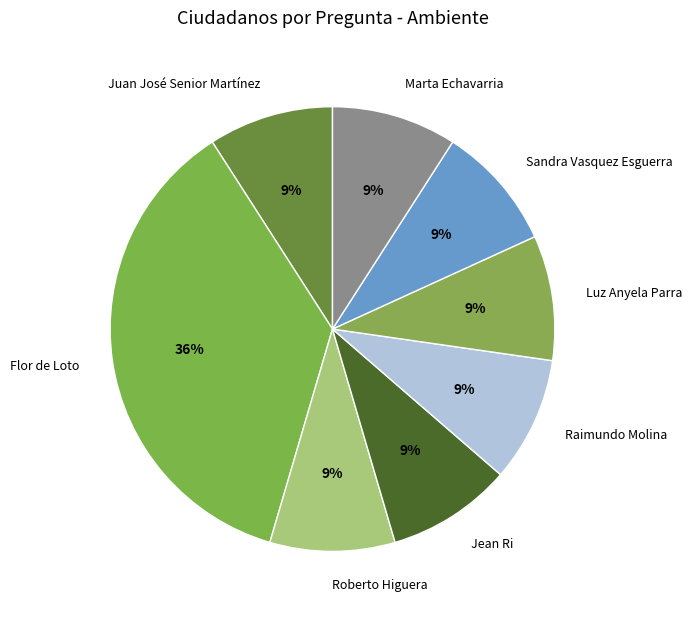

What percentage is the Sandra Vasquez Esguerra slice, to the nearest percent?

9%